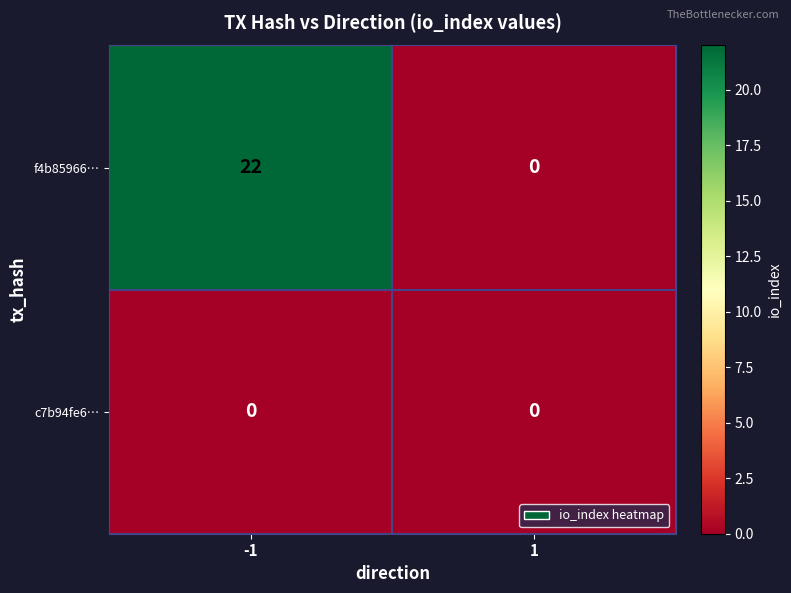

Reading left to right, list all the values displayed in this chart.

f4b85966…: -1=22	1=0
c7b94fe6…: -1=0	1=0